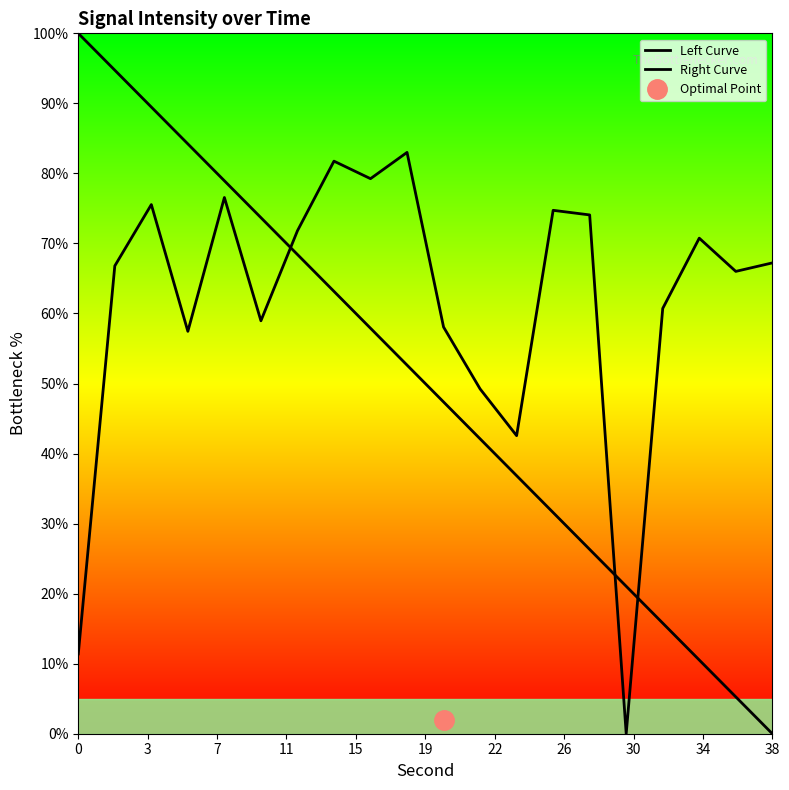

How many intersections are there between Left Curve and Right Curve?

3